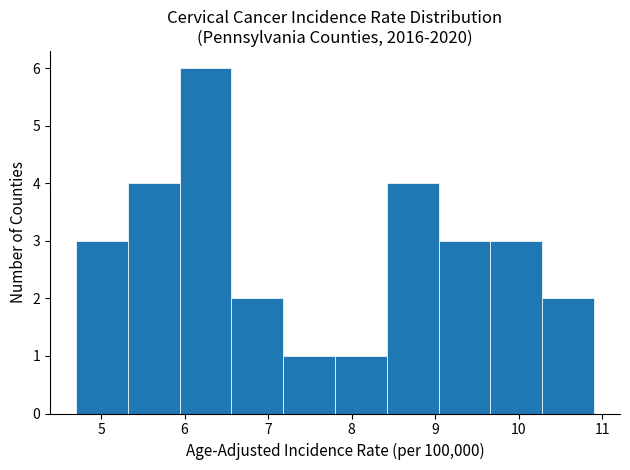

How tall is the bar that spans 9.04 to 9.66 on the x-axis? Neither the bar edges nor the heights are printed on the chart, so give them approximately, as read against the axes.

3